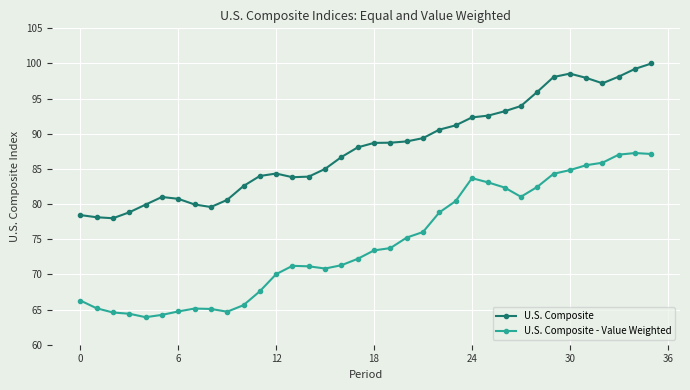

What is the average value of the U.S. Composite - Value Weighted series?

74.5